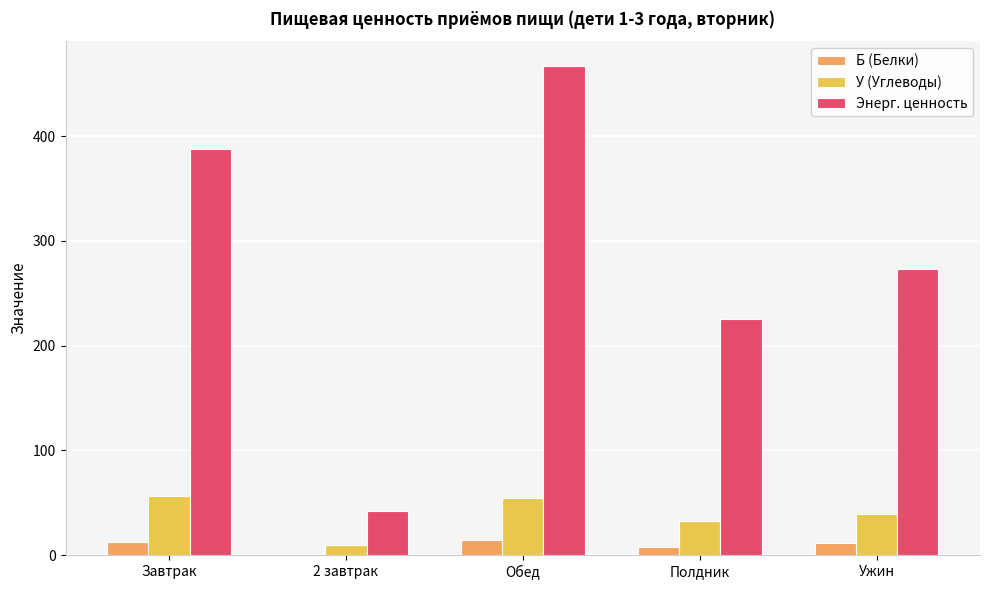

What are all the series names shown in the legend?

Б (Белки), У (Углеводы), Энерг. ценность